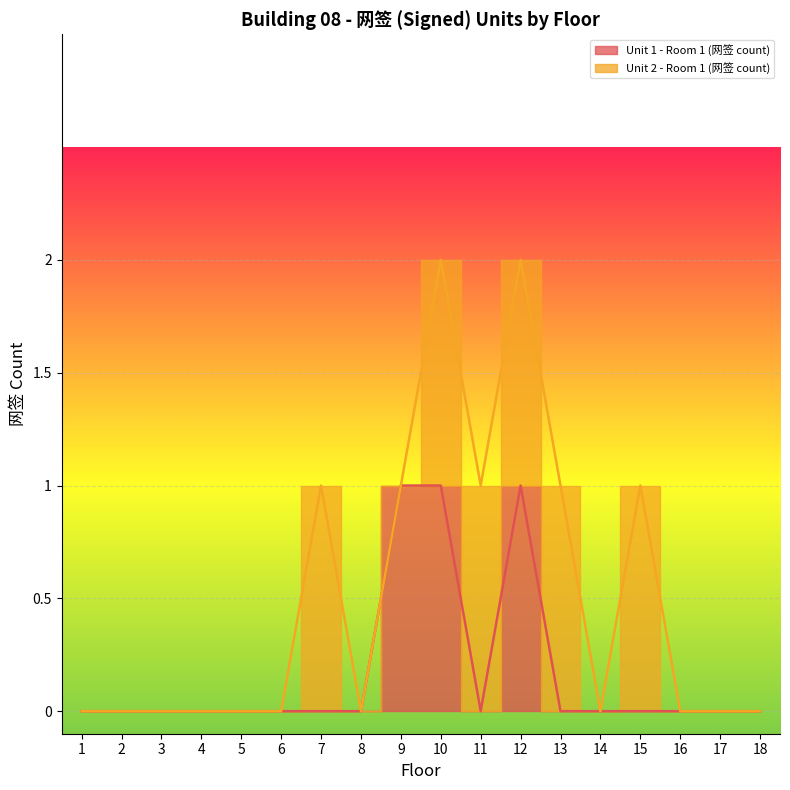

Reading left to right, what are all the values shown in this chart?

1=0	2=0	3=0	4=0	5=0	6=0	7=0	8=0	9=1	10=1	11=0	12=1	13=0	14=0	15=0	16=0	17=0	18=0